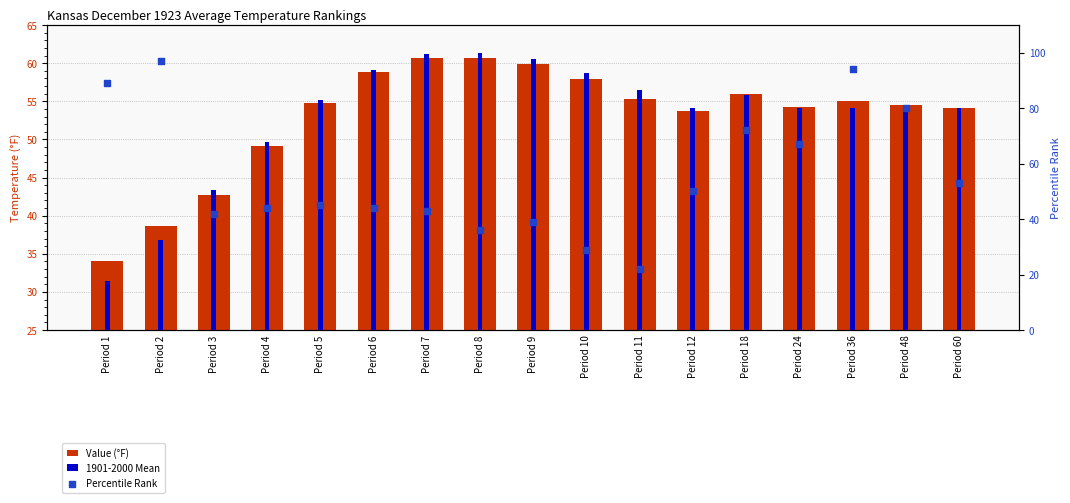

Which series has the largest total across all categories?

Percentile Rank